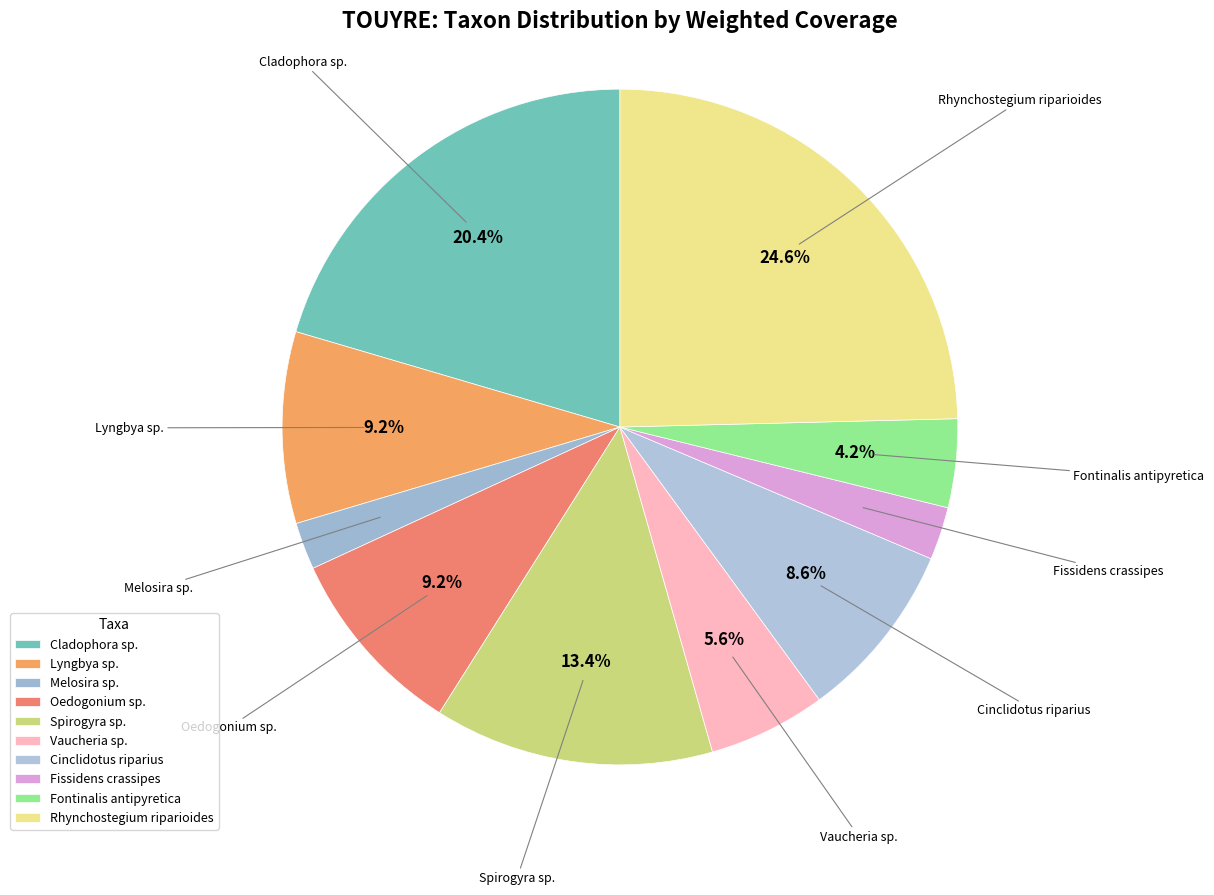

To the nearest percent, what is the difference between the largest and smallest slice percentages?

22%